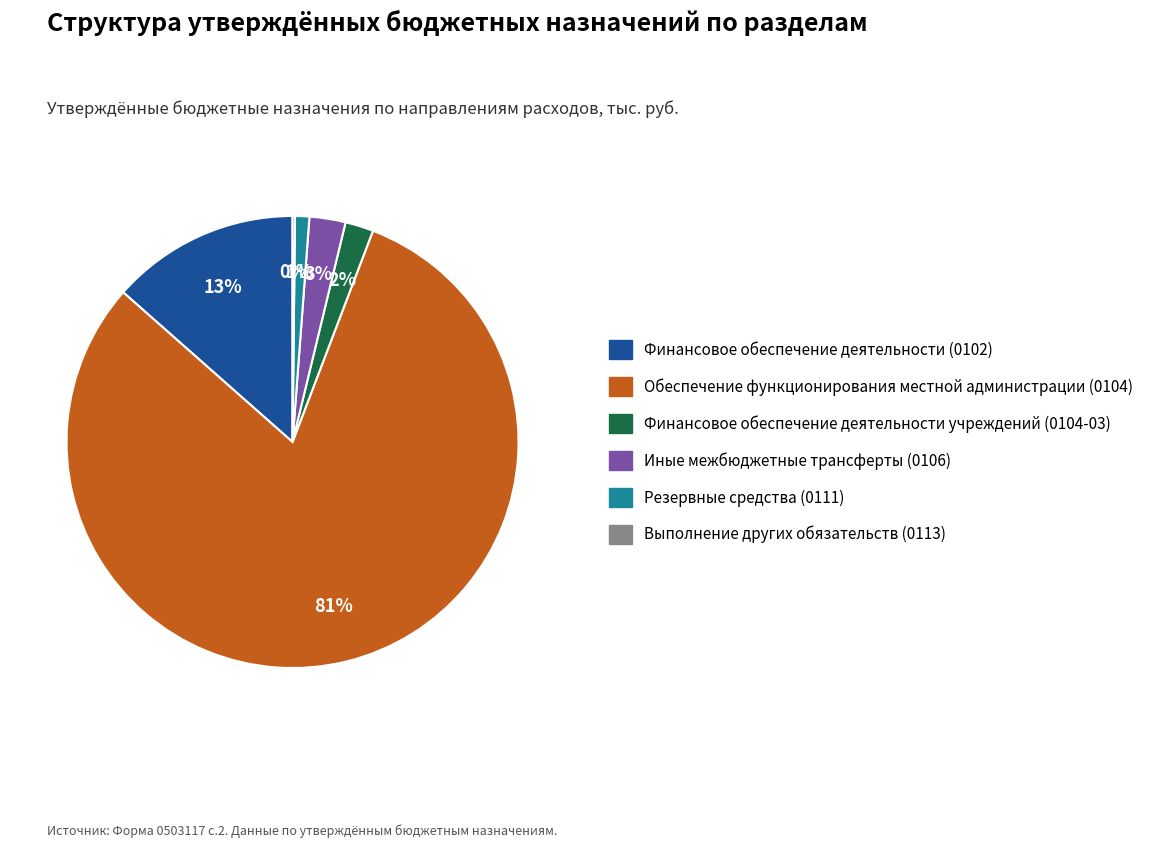

True or false: Финансовое обеспечение деятельности (0102) accounts for 20% of the total.

False